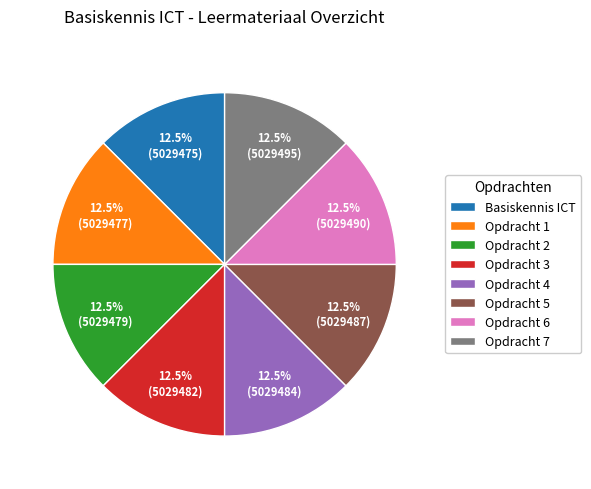

Approximately how many times larger is the value at Opdracht 2 compared to Opdracht 5?

1.0